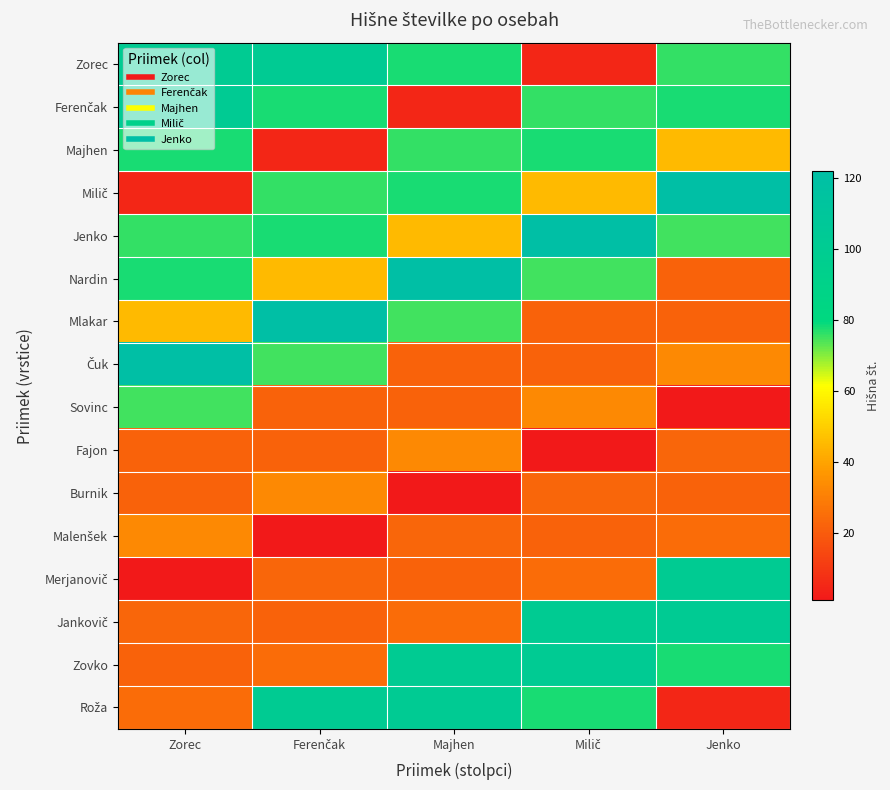

What is the total value across all series at Jenko?

830